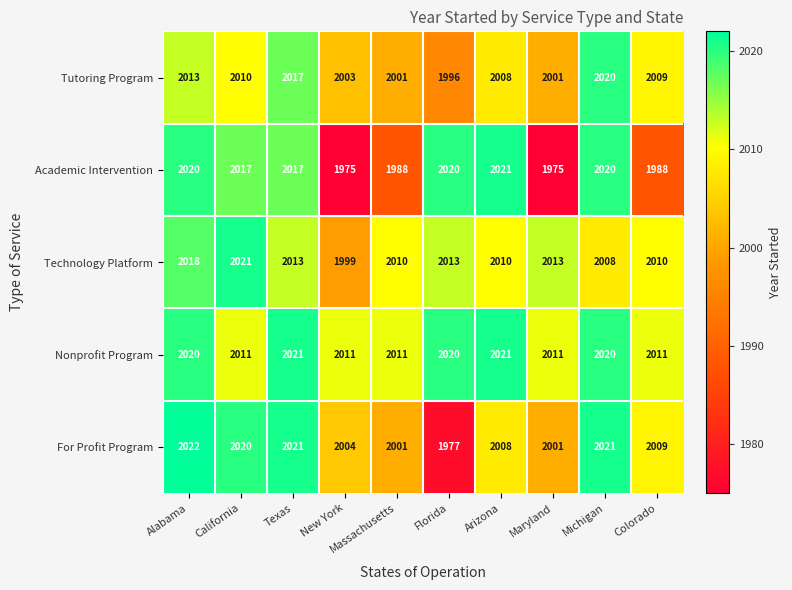

The value of Academic Intervention at Michigan is 2020. True or false?

True